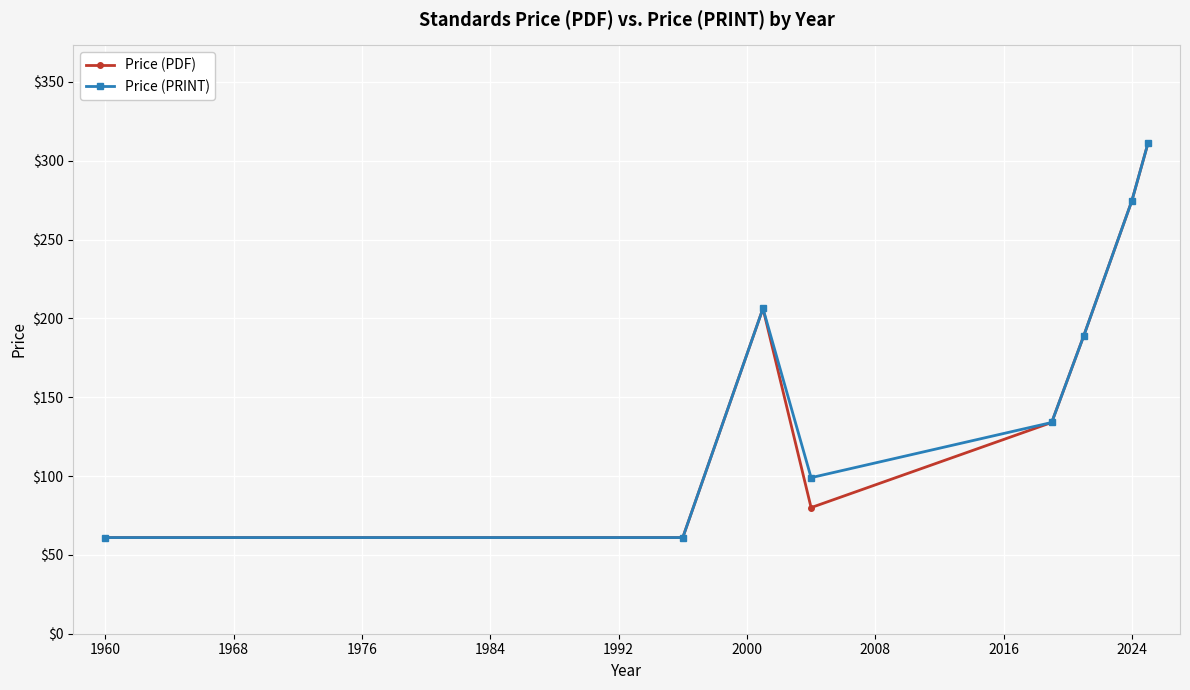

In Price (PRINT), how many points are higher than both neighbors (excluding endpoints)?

1